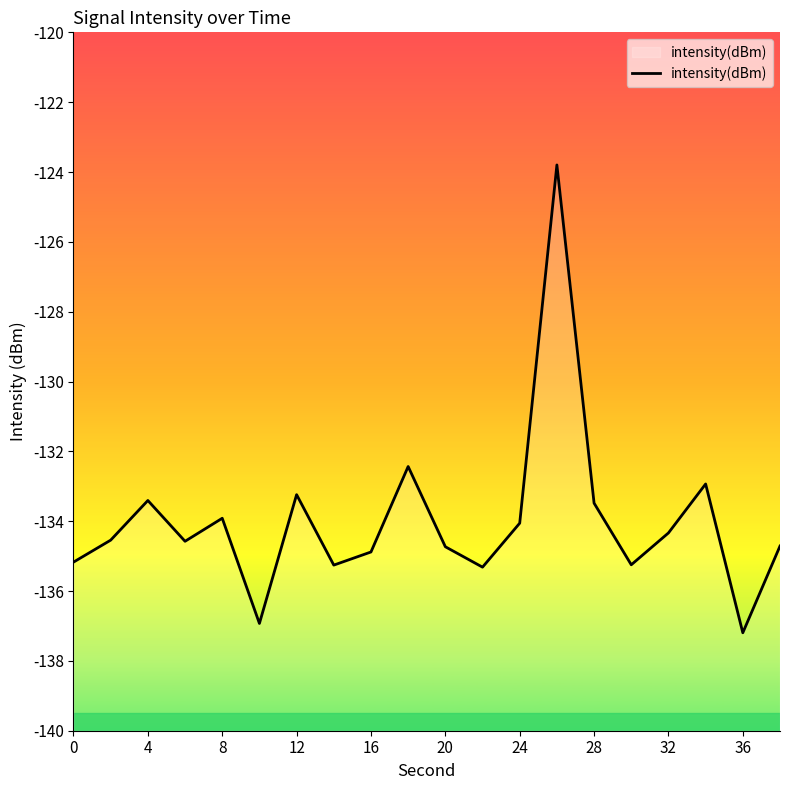

Is it true that the value at 36 is -137.2?

True